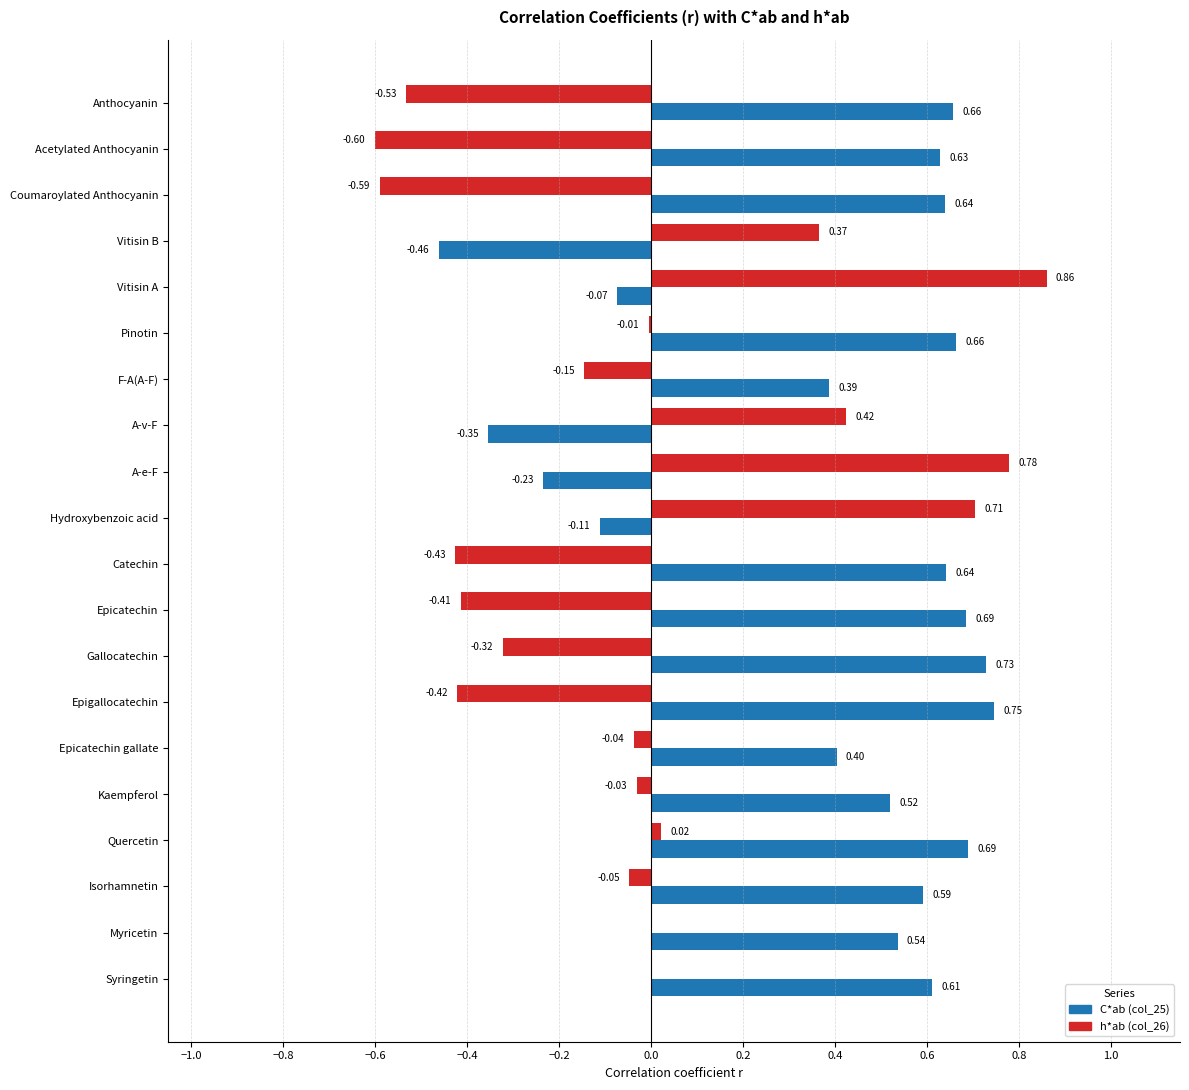

Where is C*ab (col_25) nearest to the value 0?

Vitisin A